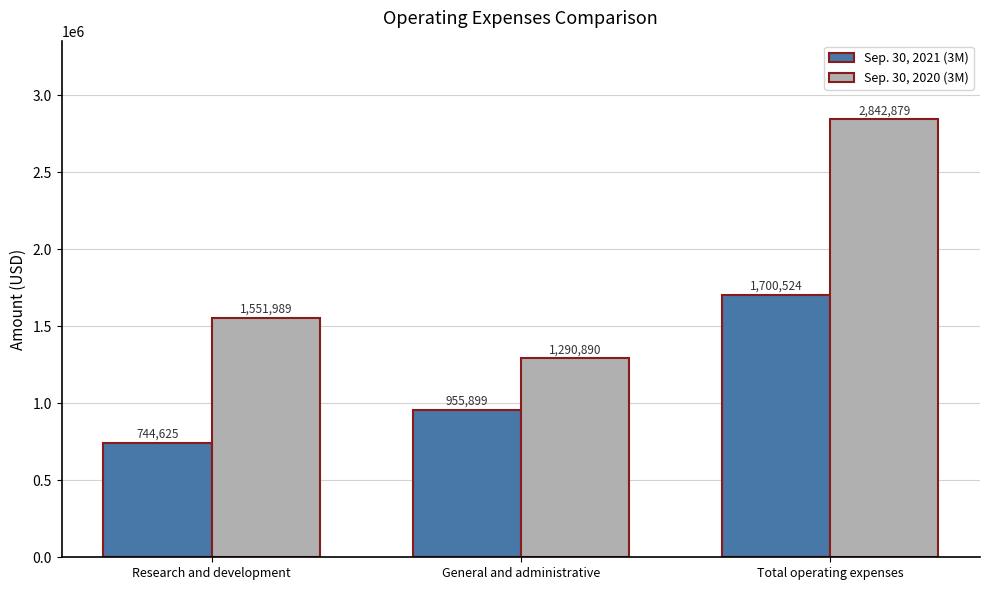

What is the average value of the Sep. 30, 2021 (3M) series?

1133683